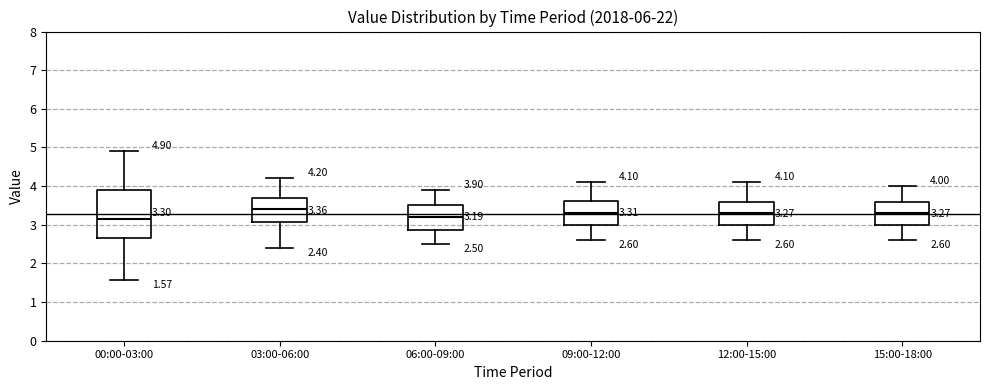

Comparing the boxes themselves (not the whiskers), which one is the tallest?

00:00-03:00